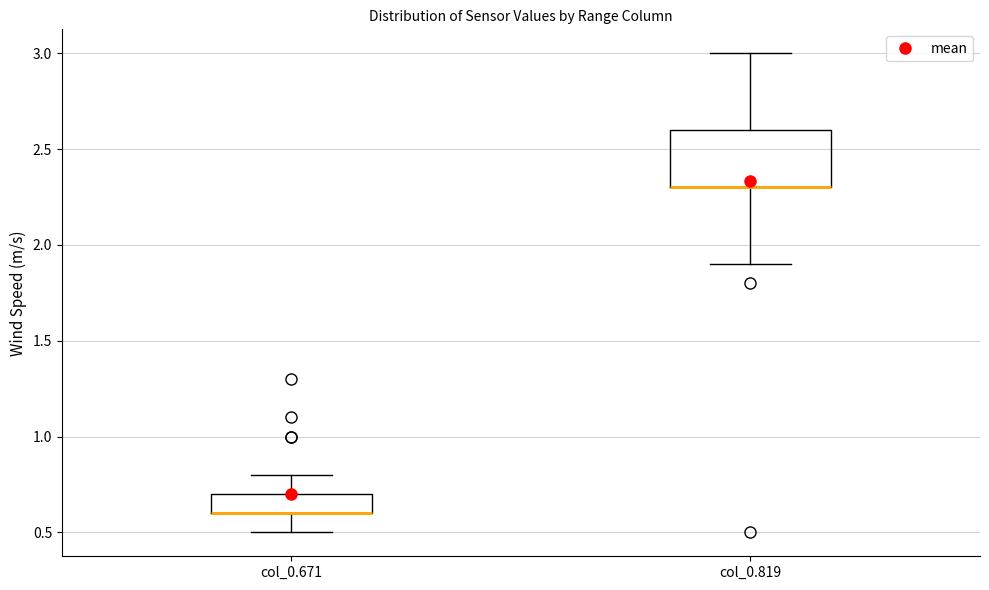

Reading left to right, transcribe this box plot: for each box, give where its median line is, the range the box spans, and where its two whiskers end, as read against the y-axis. The values are not printed on the chart, so give them approximately, as read against the axis.

col_0.671: median 0.6 (drawn on the box's lower edge), box 0.6 to 0.7, whiskers 0.5 to 0.8
col_0.819: median 2.3 (drawn on the box's lower edge), box 2.3 to 2.6, whiskers 1.9 to 3.0